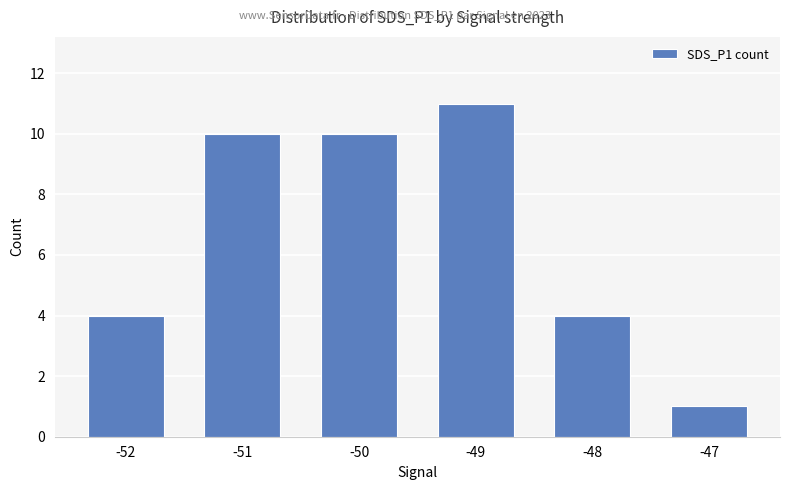

What is the change in value from -51 to -48?

-6